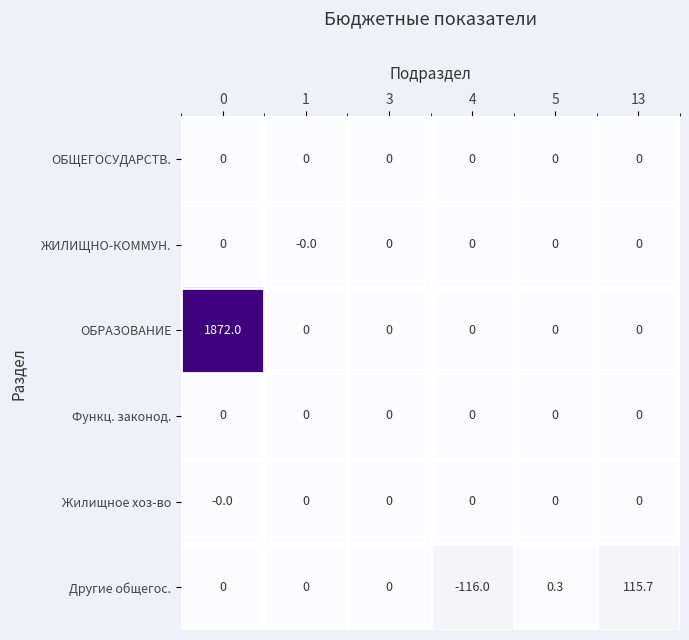

What is the total value across all series at 5?

0.3